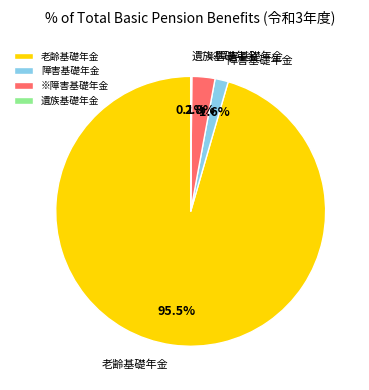

Is there any slice that represents more than half of the pie?

Yes